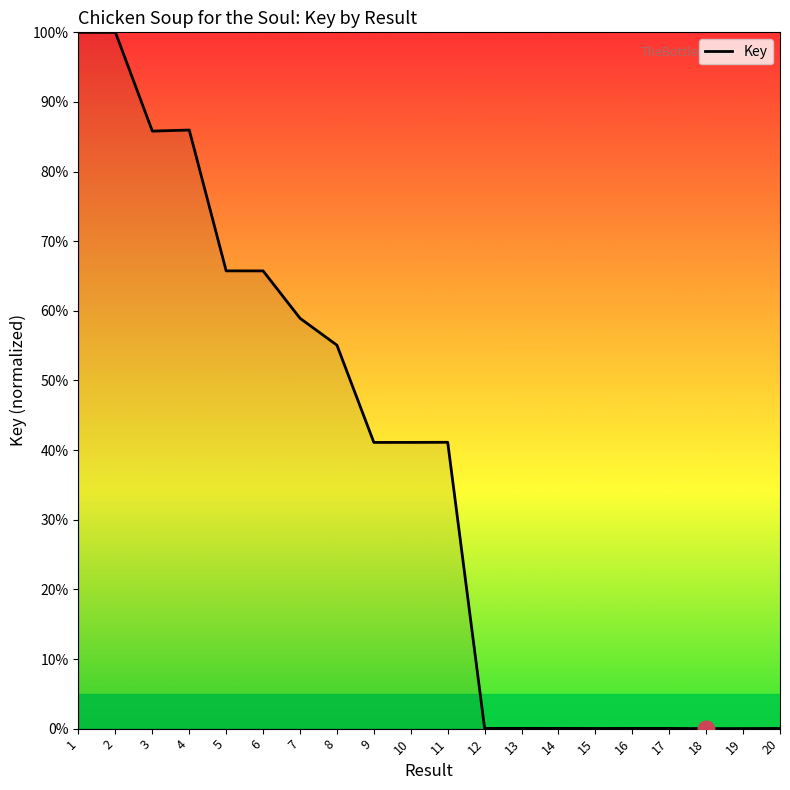

Count the number of categories in the chart.

20